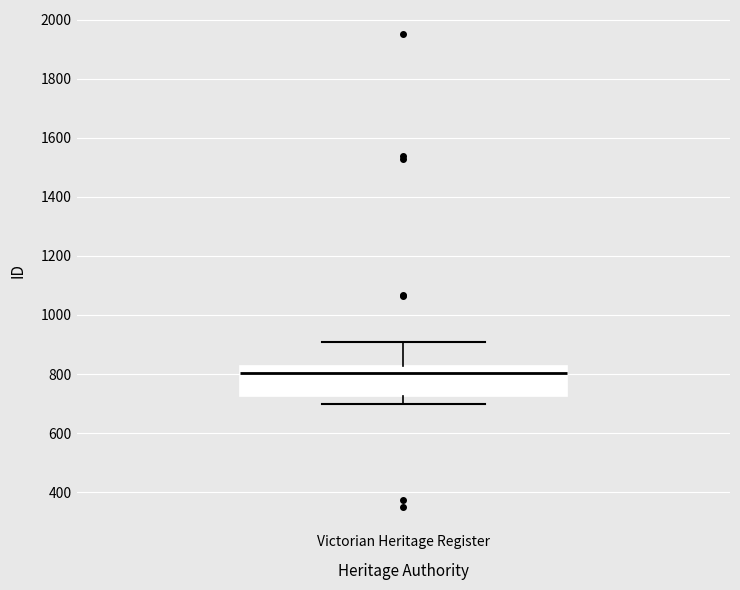

Where does the median line of the box for Victorian Heritage Register sit on the y-axis? The values are not printed on the chart, so give them approximately, as read against the axis.

800